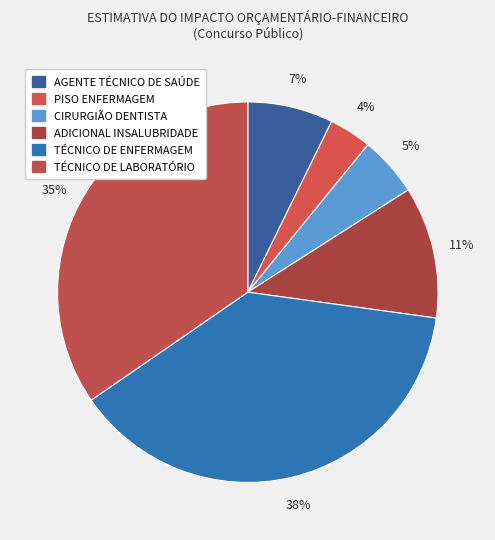

How many segments does this pie chart have?

6